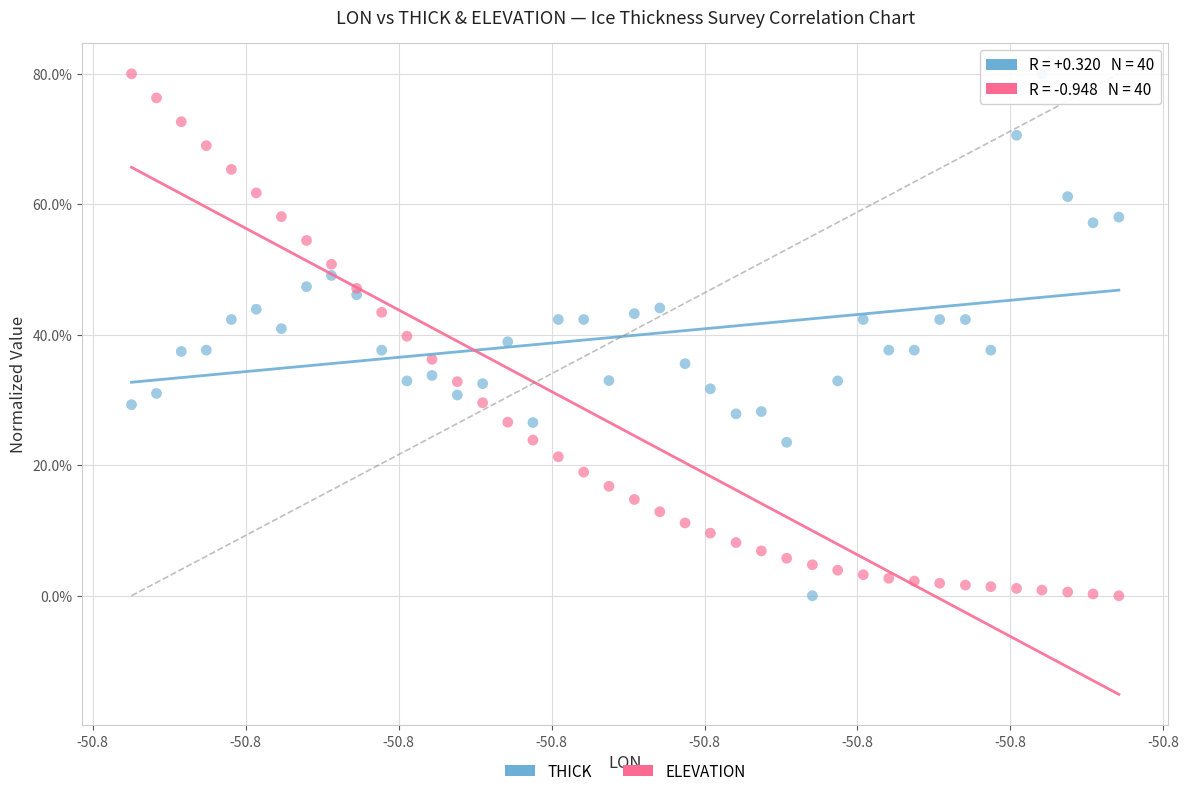

What are all the series names shown in the legend?

THICK, ELEVATION